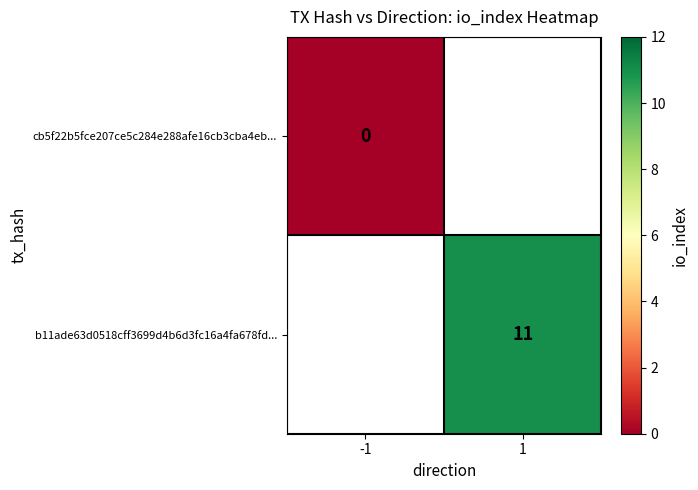

The value of b11ade63d0518cff3699d4b6d3fc16a4fa678fd... at 1 is 3. True or false?

False